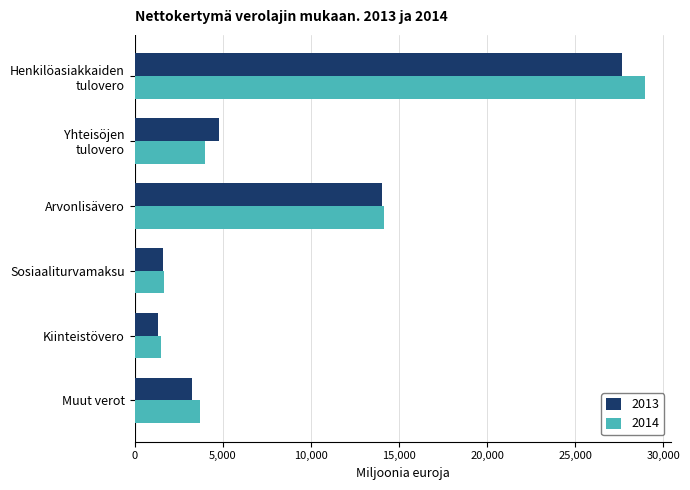

The 2013 series shows 5565.5 at Muut verot. True or false?

False